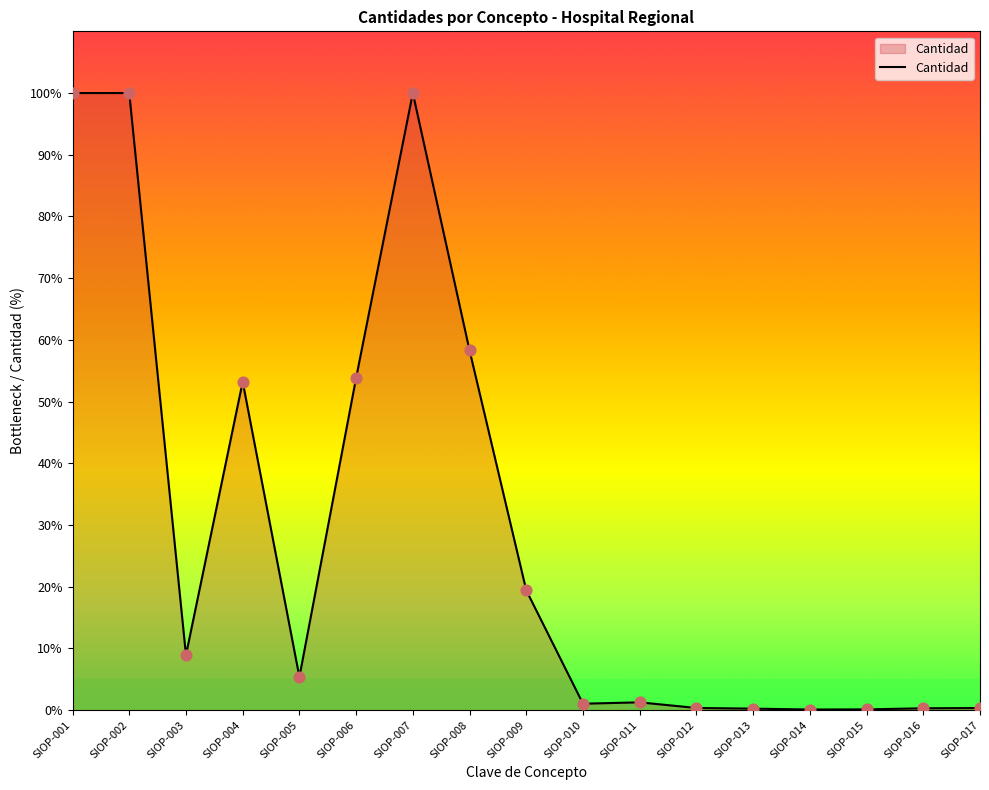

What is the change in value from SIOP-002 to SIOP-011?

-98.7